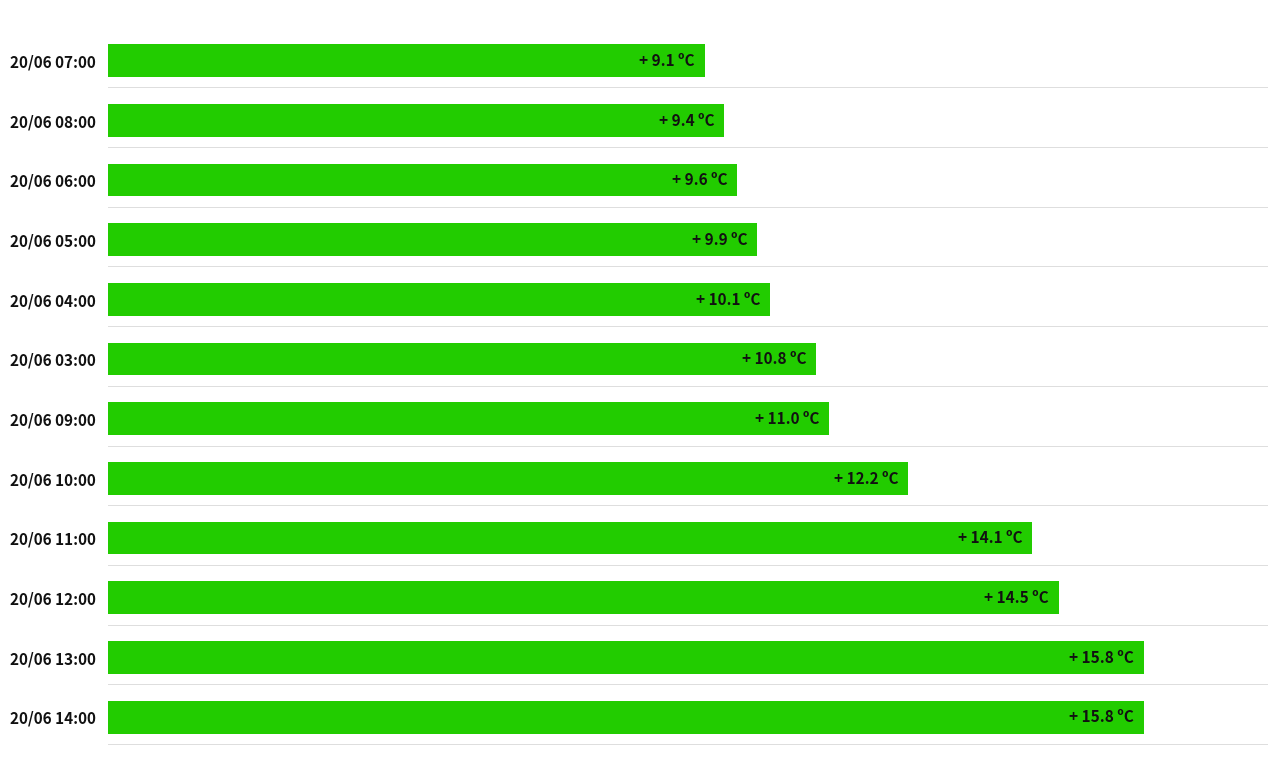

What is the difference between the maximum and second lowest values?

6.4